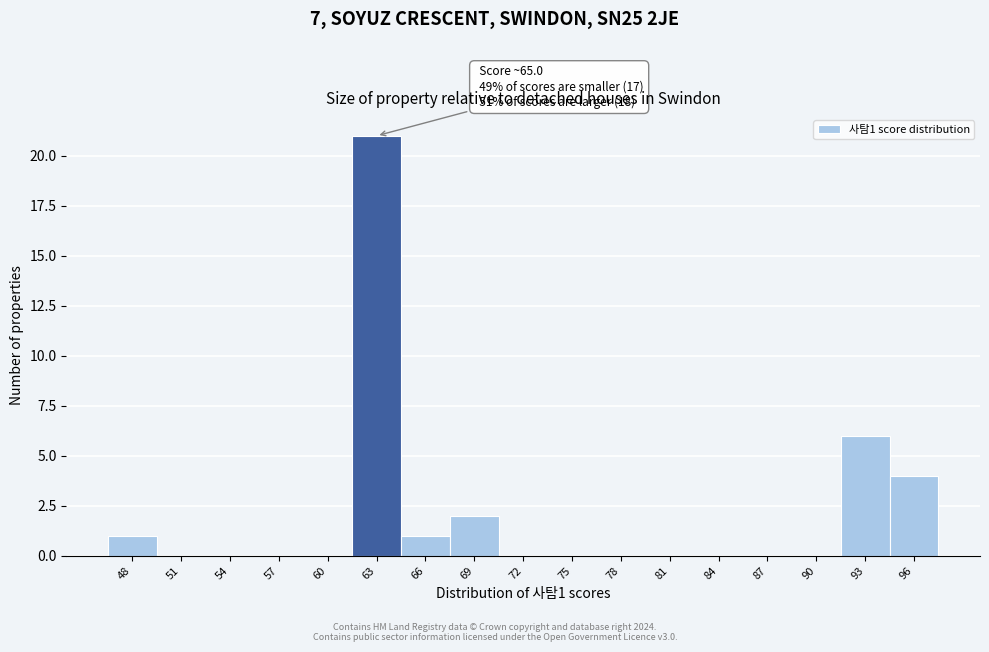

Reading left to right, list all the values displayed in this chart.

48=1	51=0	54=0	57=0	60=0	63=21	66=1	69=2	72=0	75=0	78=0	81=0	84=0	87=0	90=0	93=6	96=4